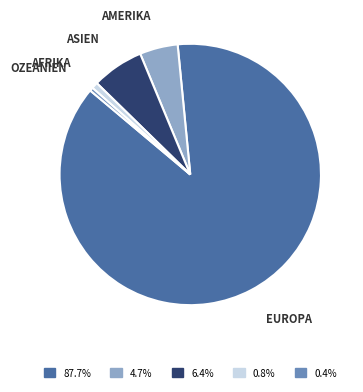

Is there any slice that represents more than half of the pie?

Yes